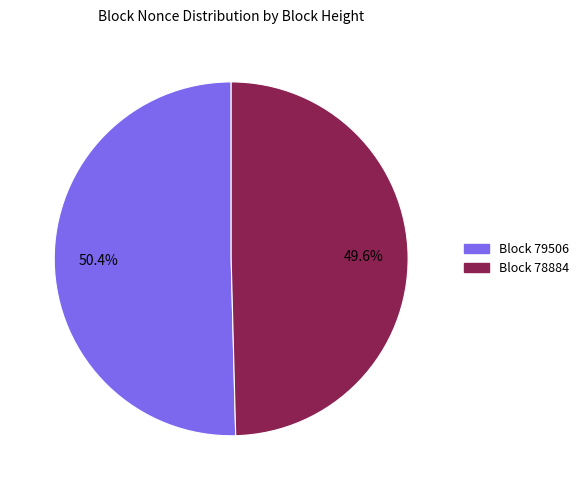

Is there a majority slice in this chart?

Yes